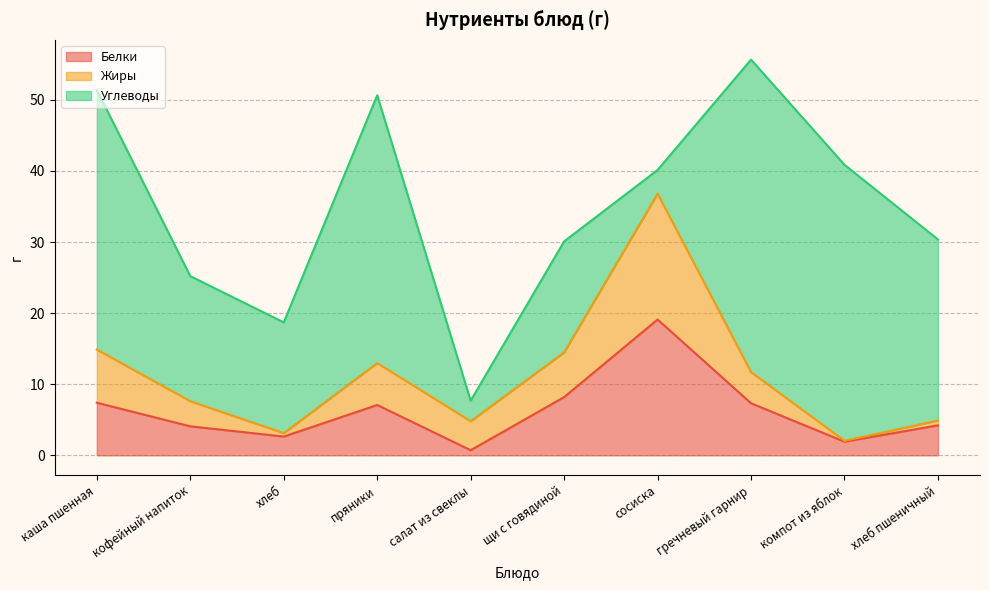

Is it true that Белки equals 19.1 at сосиска?

True